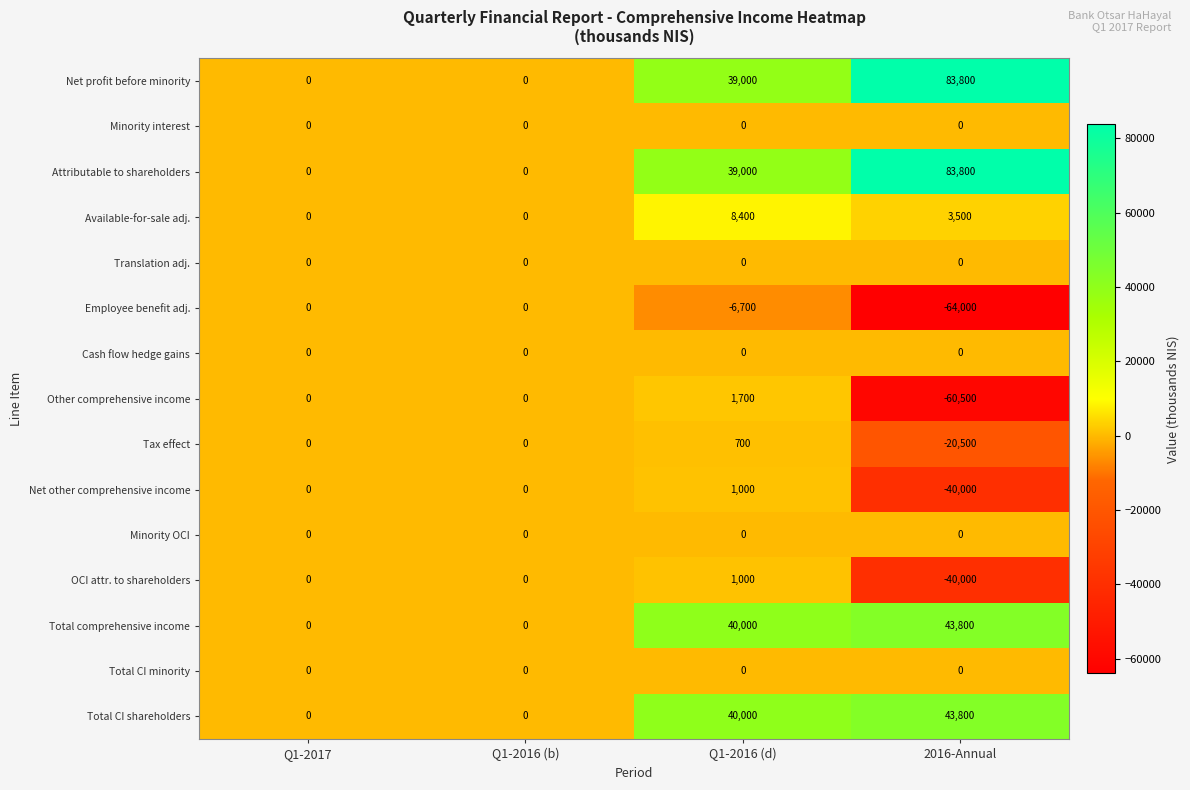

At which category is the sum across all series the highest?

Q1-2016 (d)